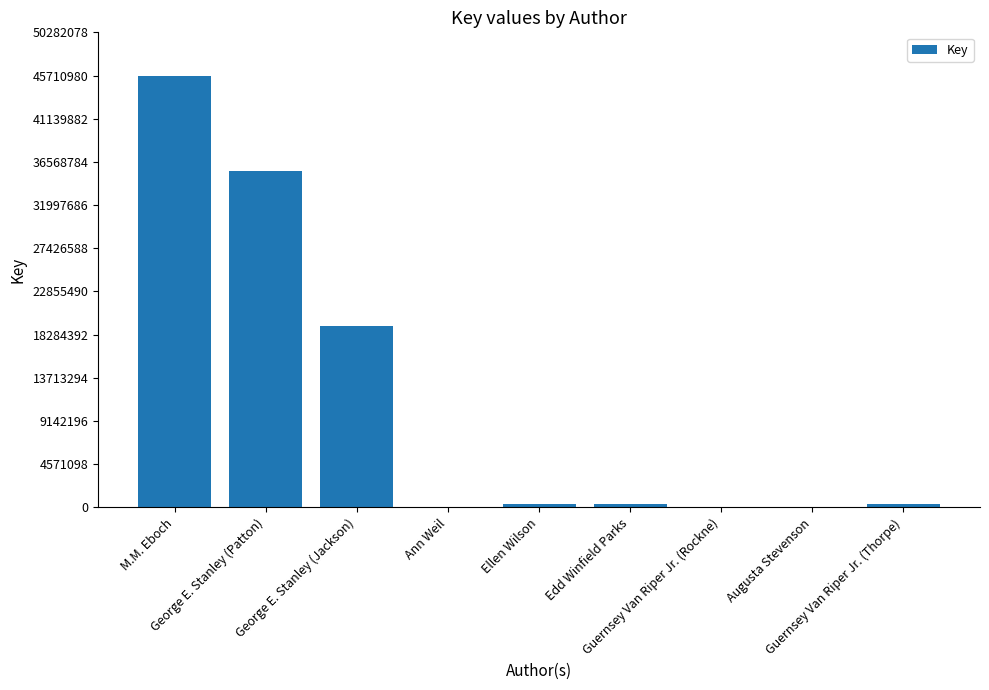

What is the greatest value displayed?

45710981